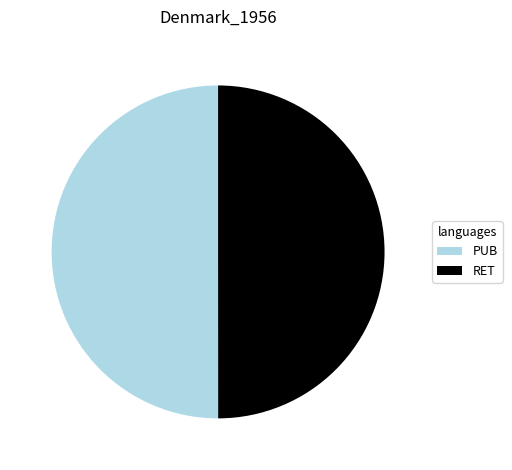

Is it true that PUB is 55% of the pie?

False